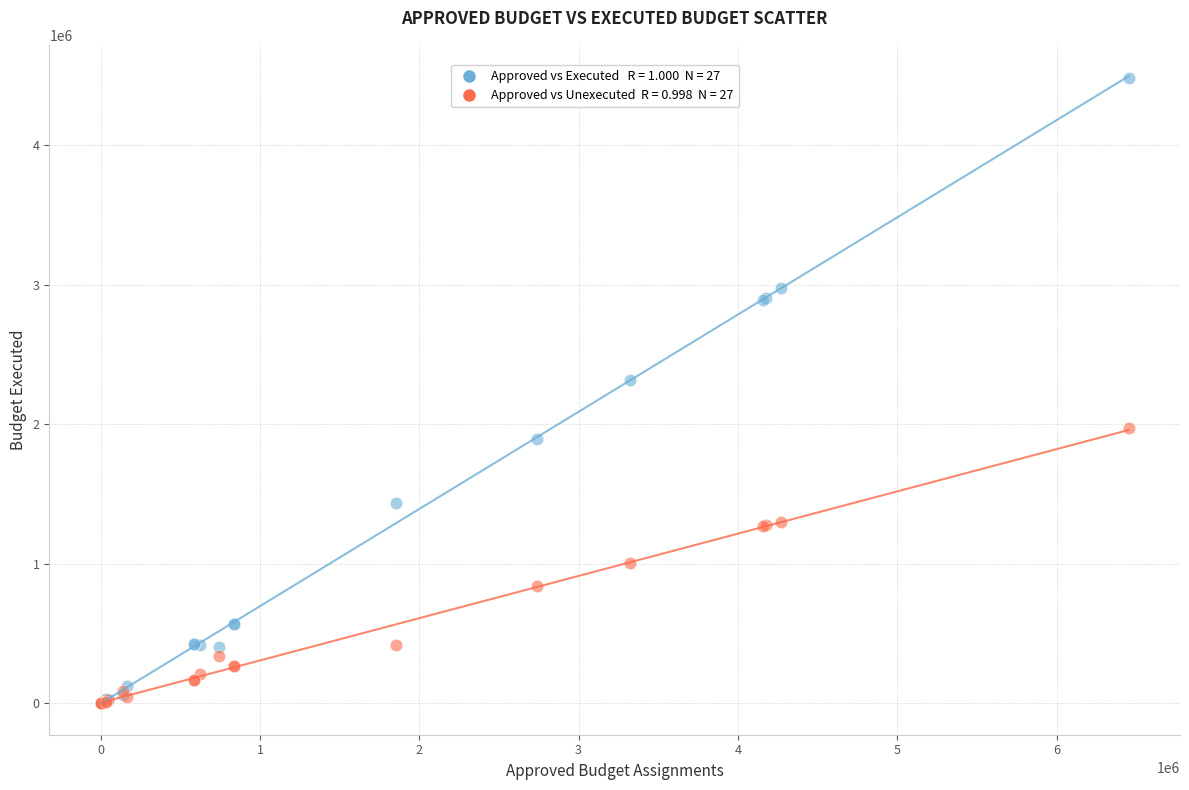

Across all series, what Y value is closest to 2238934?

2319086.6